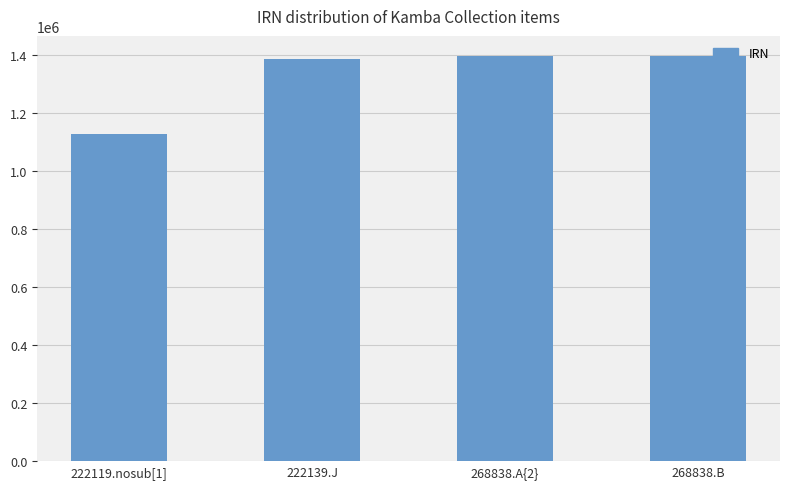

What is the difference between the values at 268838.A{2} and 222139.J?

10475